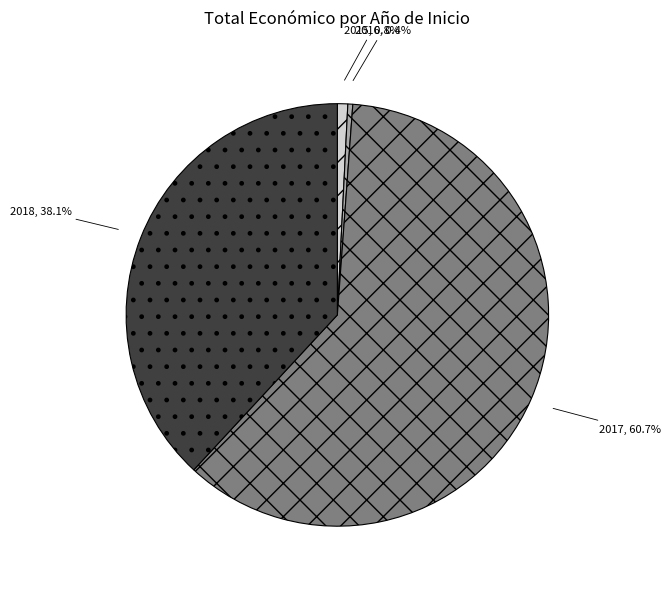

Is there any slice that represents more than half of the pie?

Yes